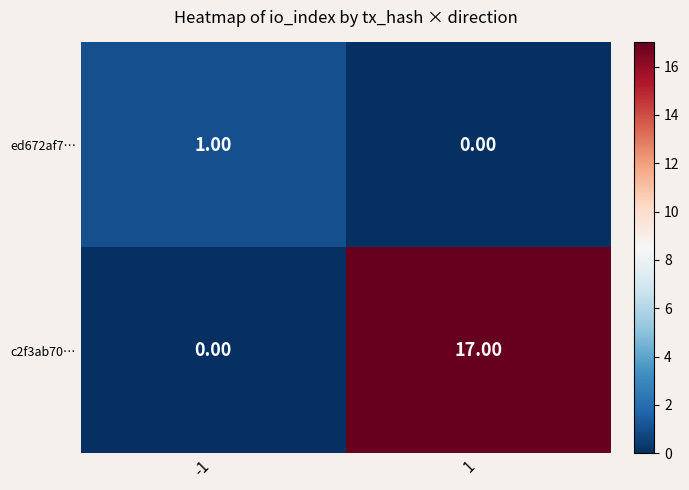

Which series has the largest range (max minus min)?

c2f3ab70…